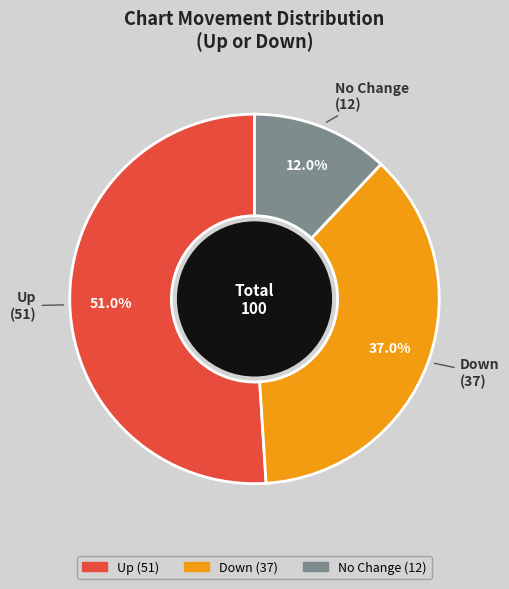

Is there any slice that represents more than half of the pie?

Yes